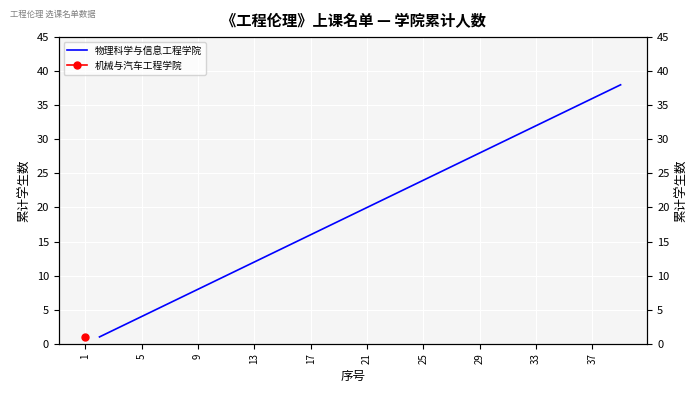

Does the chart display data point markers on the line(s)?

No